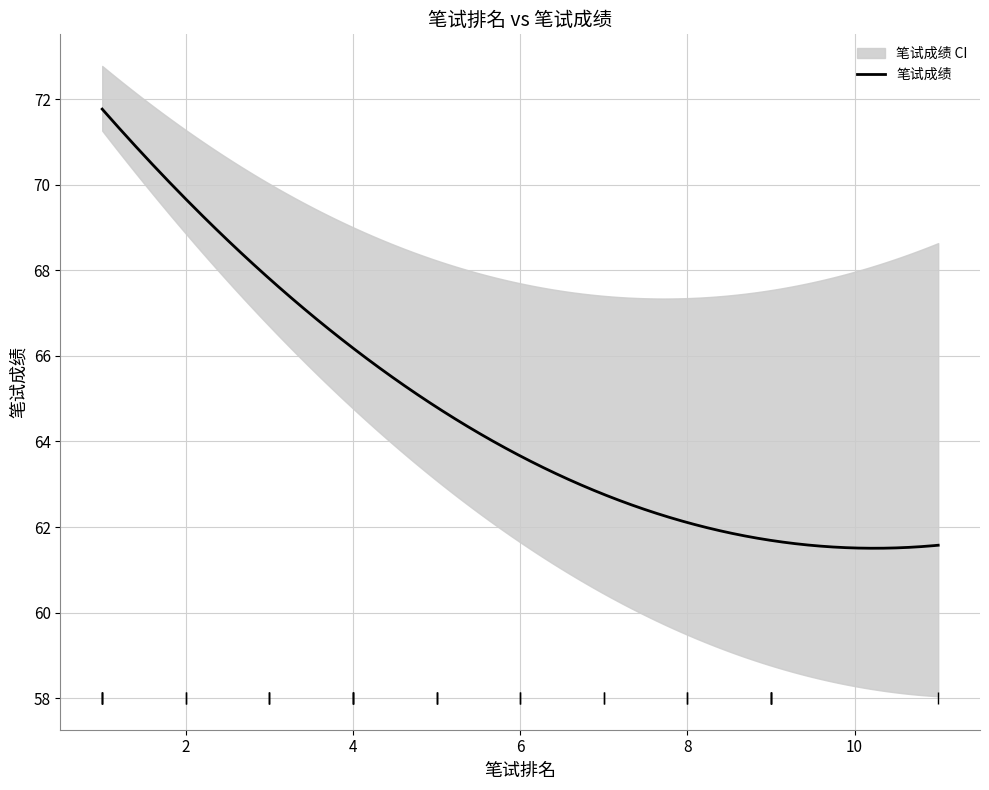

Where is the first local maximum?

1